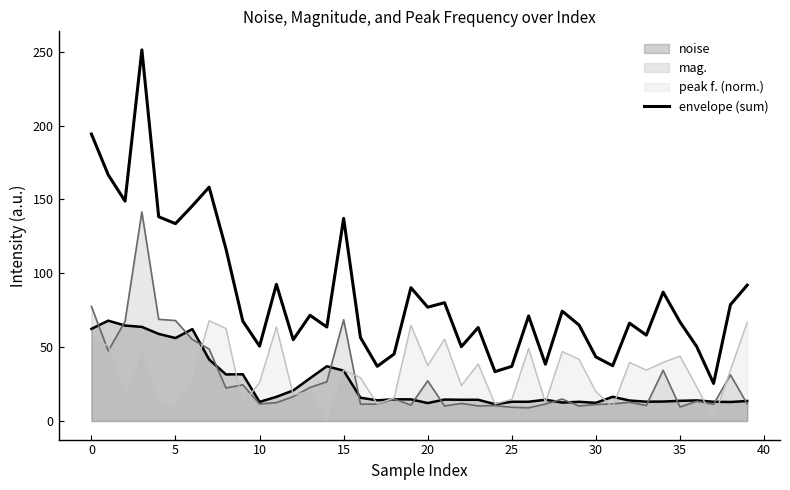

Does the chart have visible grid lines?

No